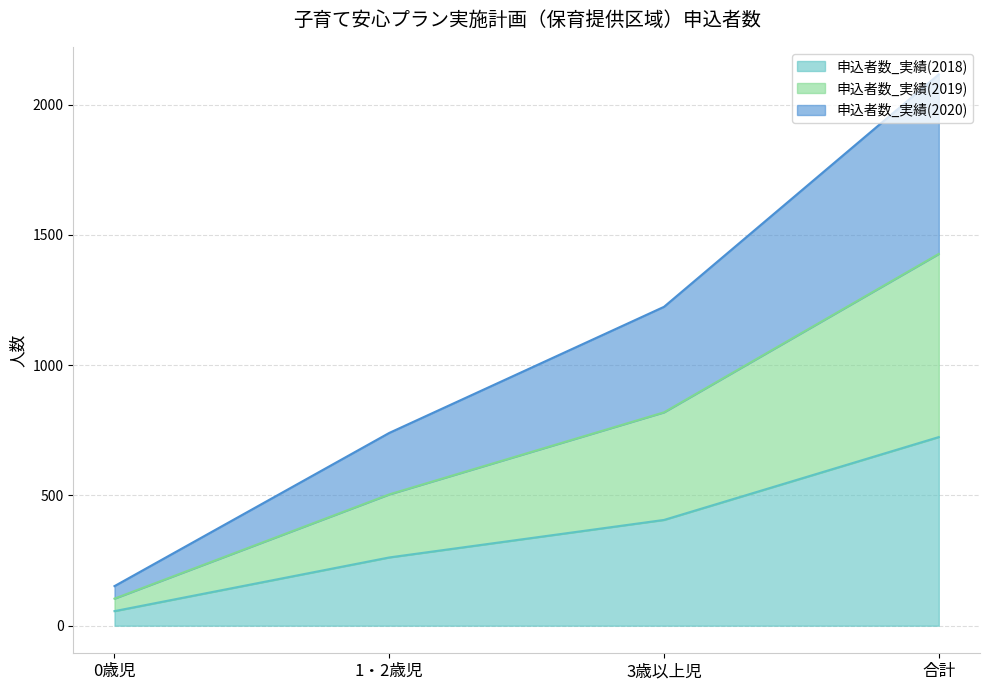

The value of 申込者数_実績(2018) at 3歳以上児 is 570. True or false?

False